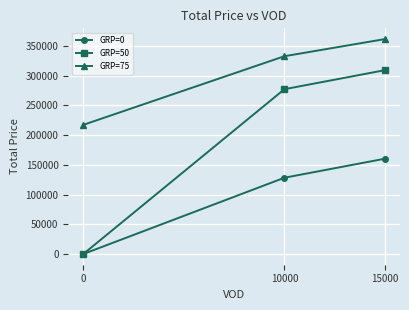

Reading left to right, what are all the values shown in this chart?

GRP=0: 0.0	128300.0	160350.0
GRP=50: 0.0	277300.0	309350.0
GRP=75: 217353.8	332823.8	361668.8